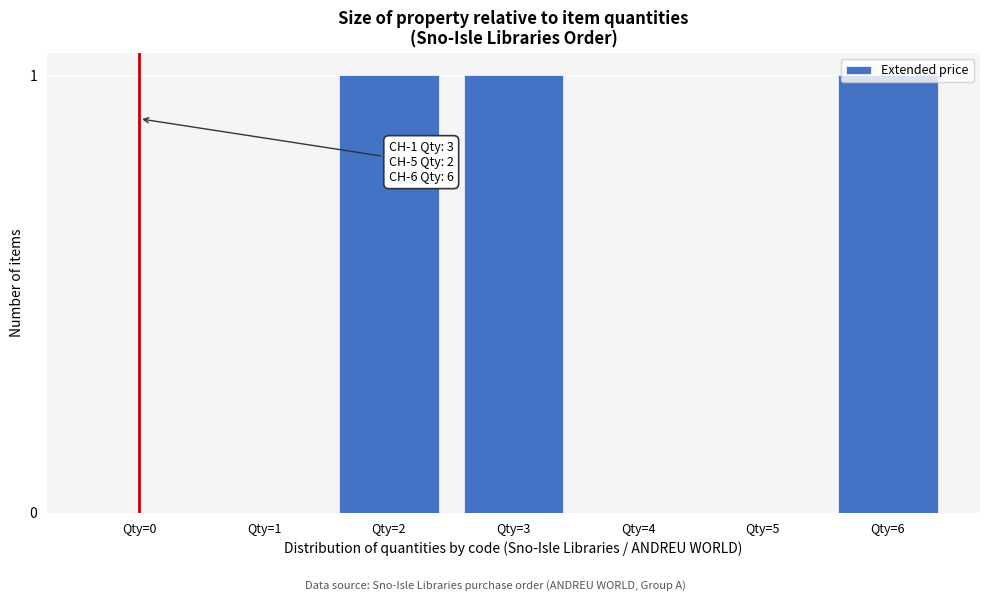

The value at Qty=4 is 0. True or false?

True